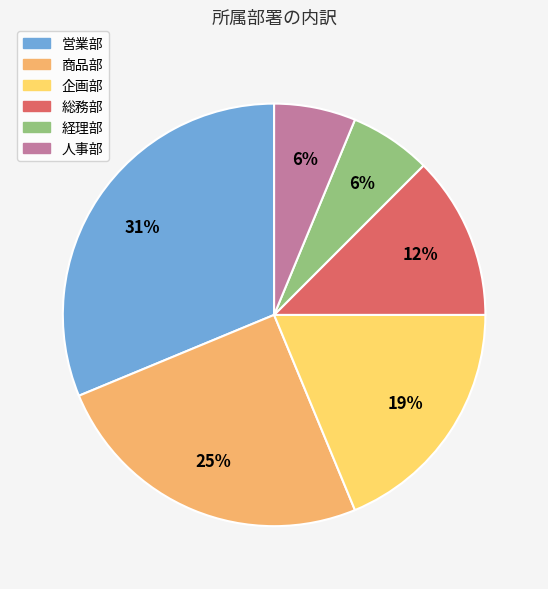

The 総務部 slice represents 12% of the pie. True or false?

True